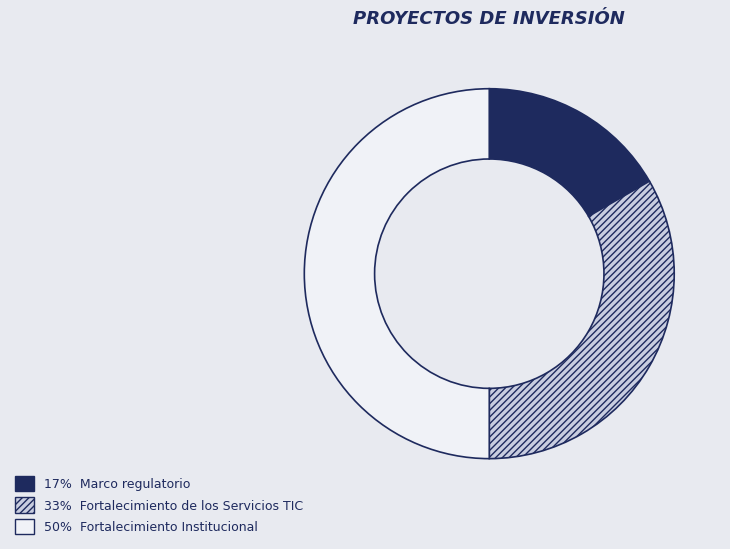

Which category has the smallest portion of the pie?

Marco regulatorio